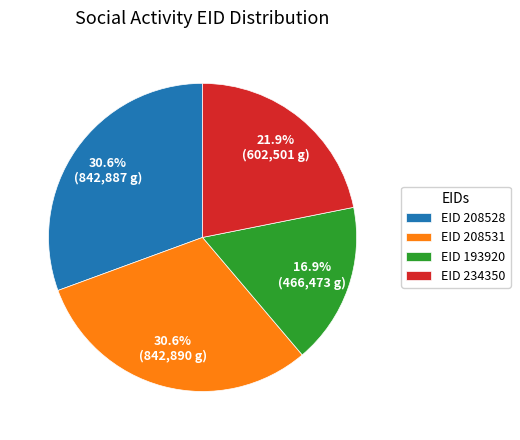

Does any single category account for the majority?

No